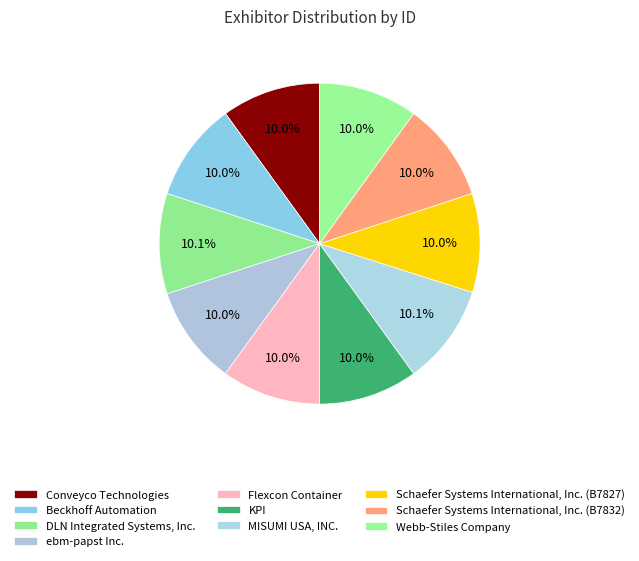

To the nearest percent, what is the average slice percentage?

10%